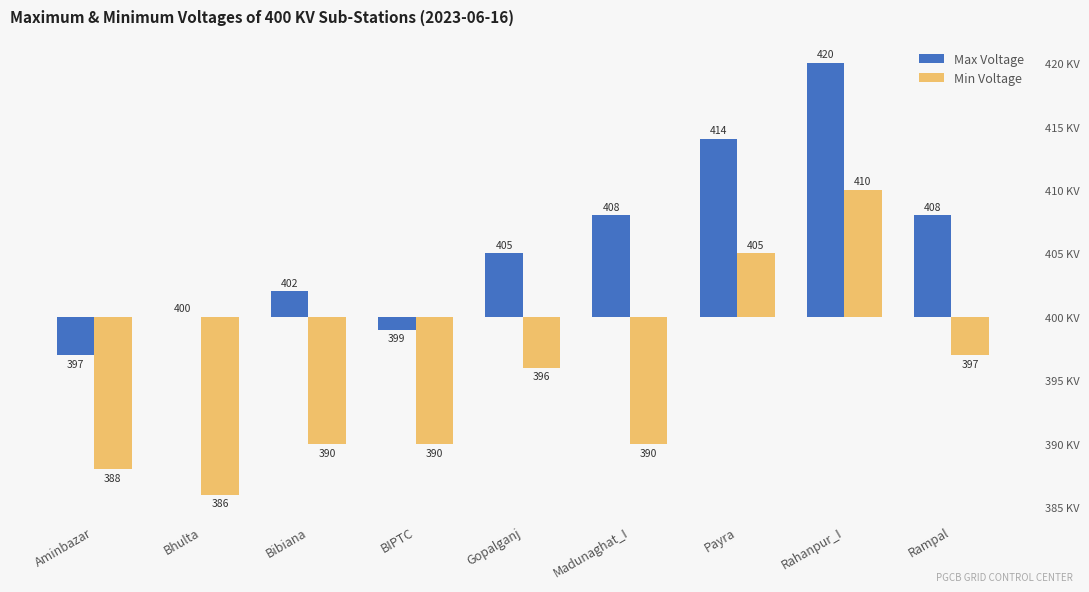

The value of Min Voltage at BIPTC is -14. True or false?

False